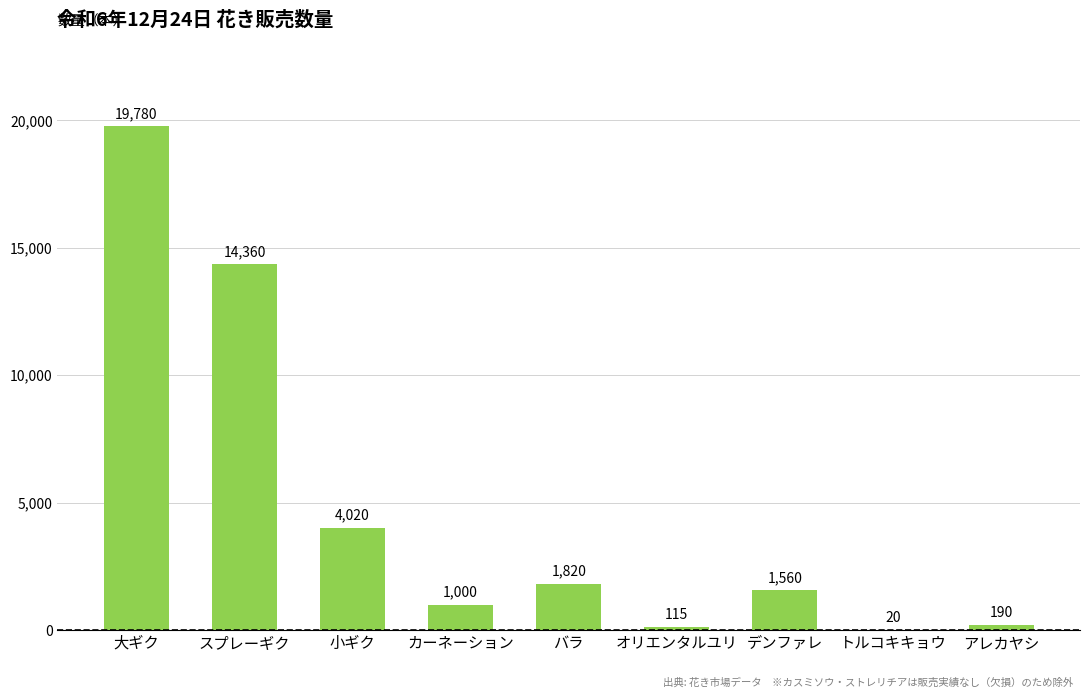

What is the sum of all values?

42865